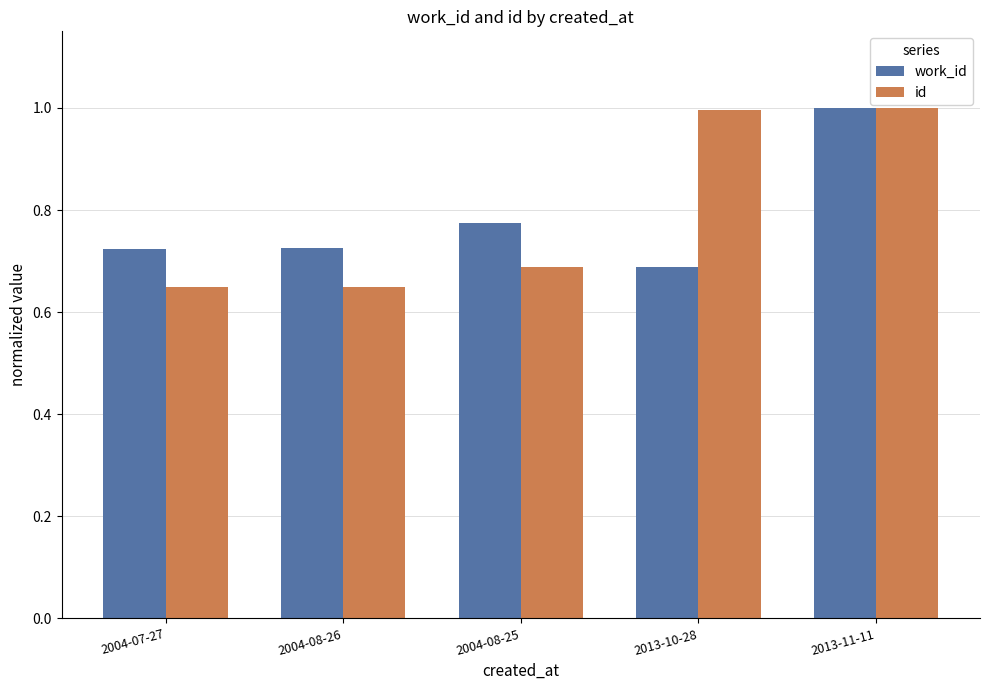

What is the greatest value displayed?

1.0